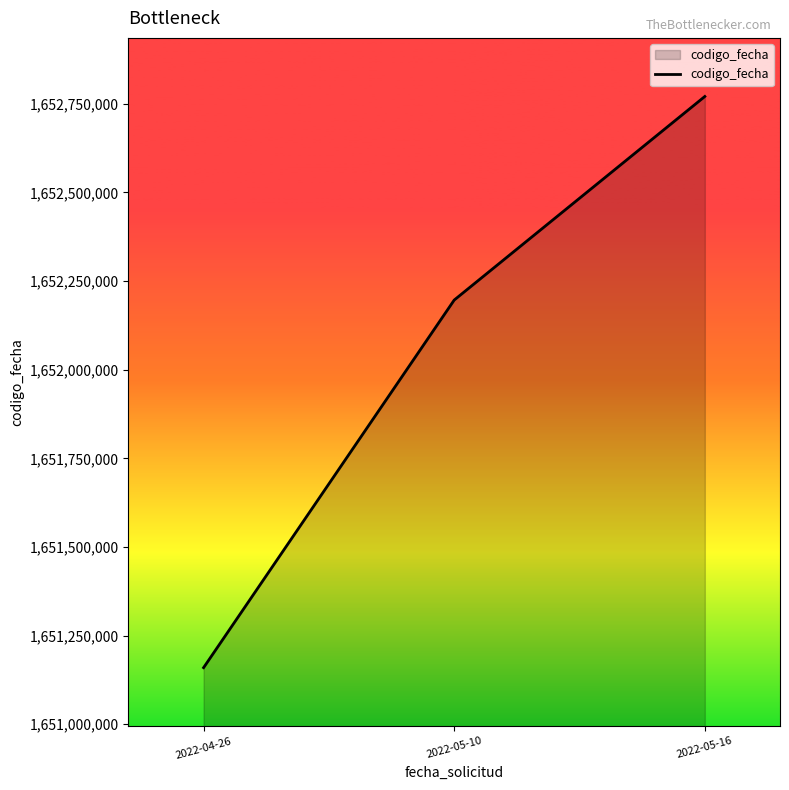

Rank the categories by value from lowest to highest.

2022-04-26, 2022-05-10, 2022-05-16